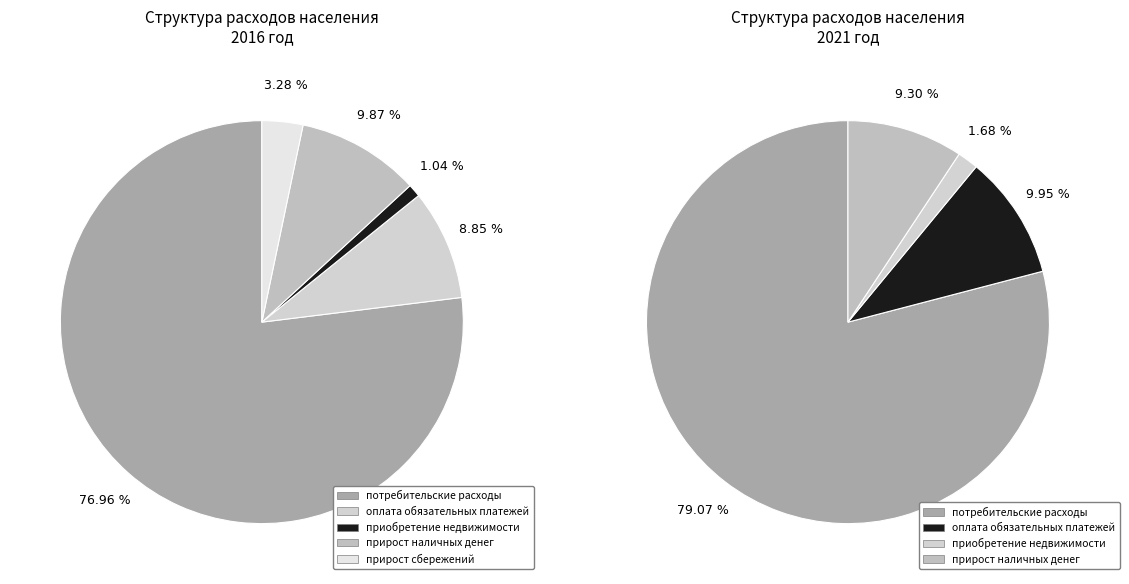

Which slice is the largest?

потребительские расходы